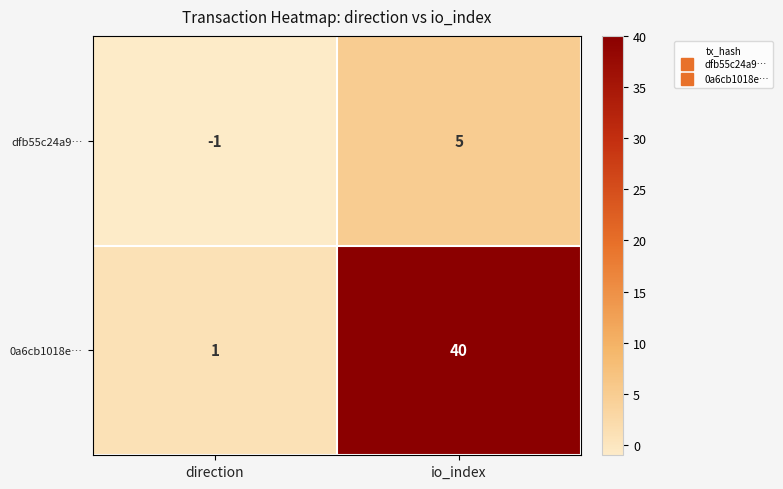

Rank the series by their average value, from lowest to highest.

dfb55c24a9…, 0a6cb1018e…